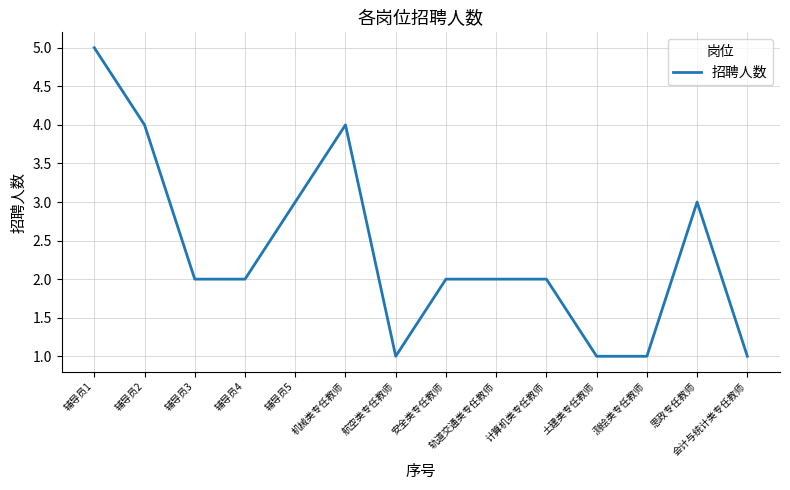

At which category does the chart reach its peak across all series?

辅导员1